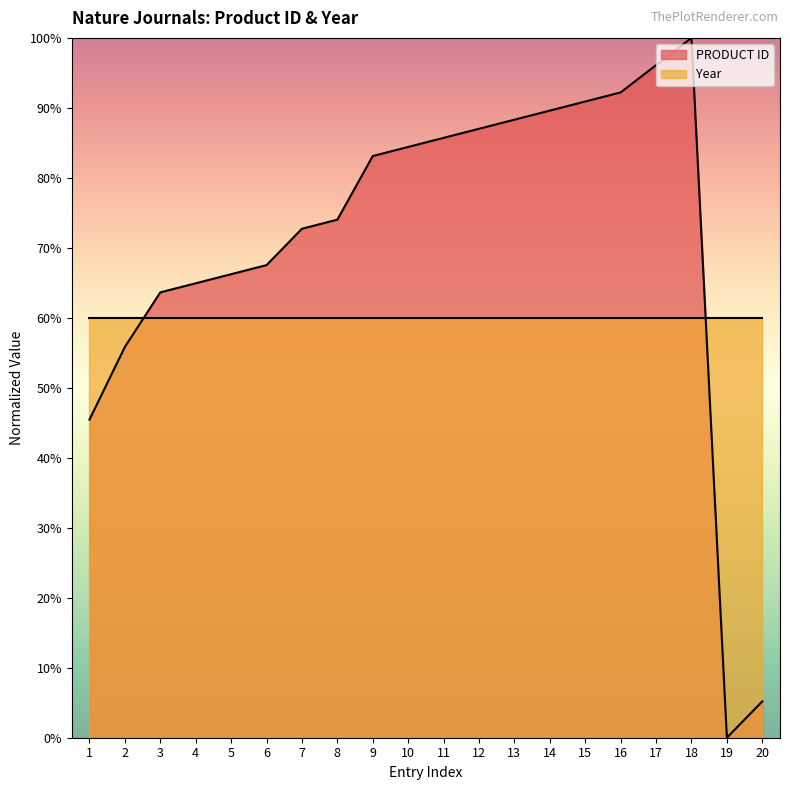

Where does the data first go above 83?

9